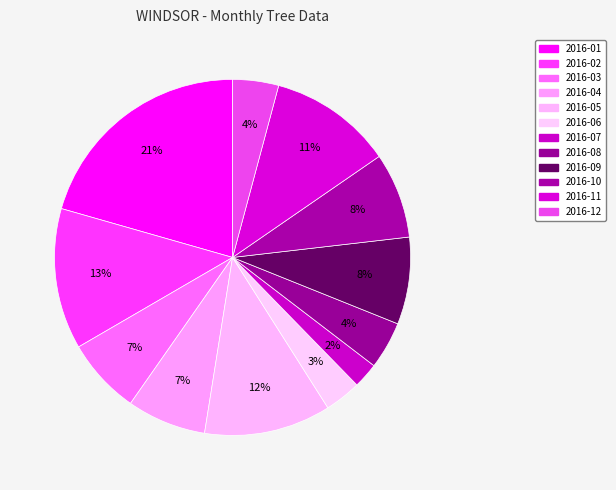

The 2016-10 slice represents 8% of the pie. True or false?

True